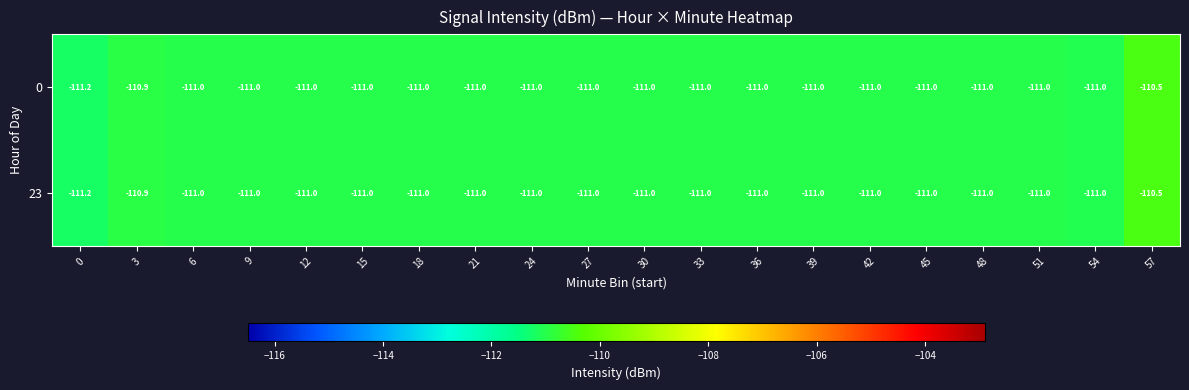

Read the 23 value at 33.

-111.0